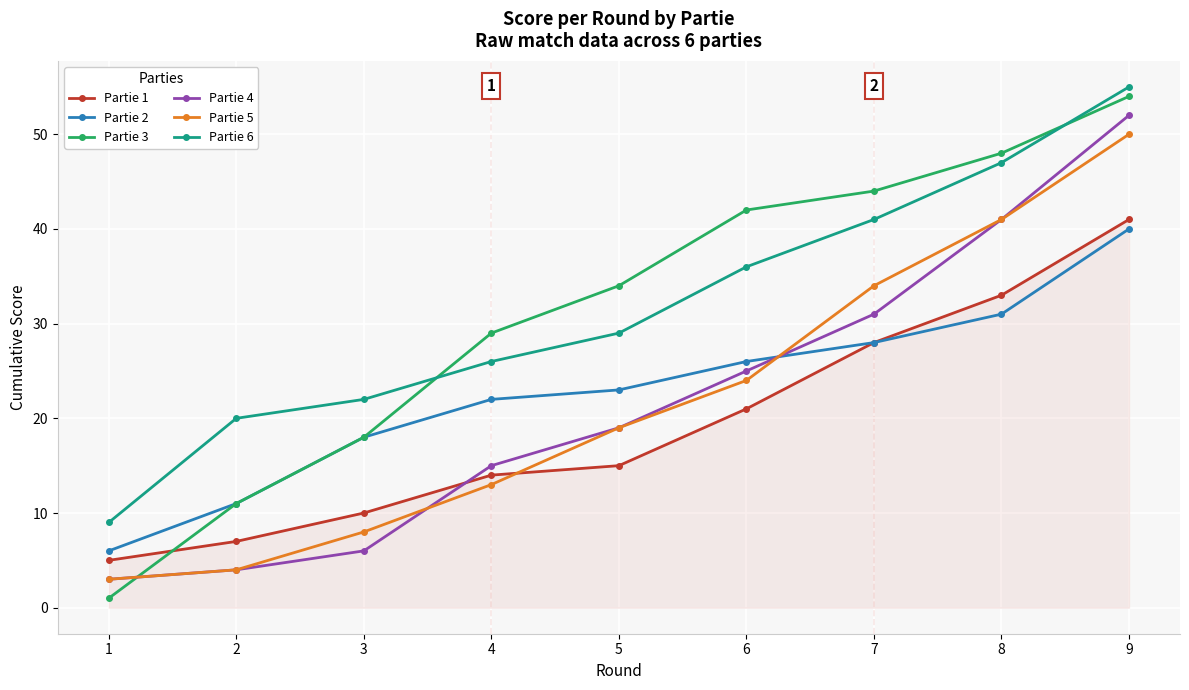

Reading left to right, extract all data points from this chart.

Partie 1: 5	7	10	14	15	21	28	33	41
Partie 2: 6	11	18	22	23	26	28	31	40
Partie 3: 1	11	18	29	34	42	44	48	54
Partie 4: 3	4	6	15	19	25	31	41	52
Partie 5: 3	4	8	13	19	24	34	41	50
Partie 6: 9	20	22	26	29	36	41	47	55